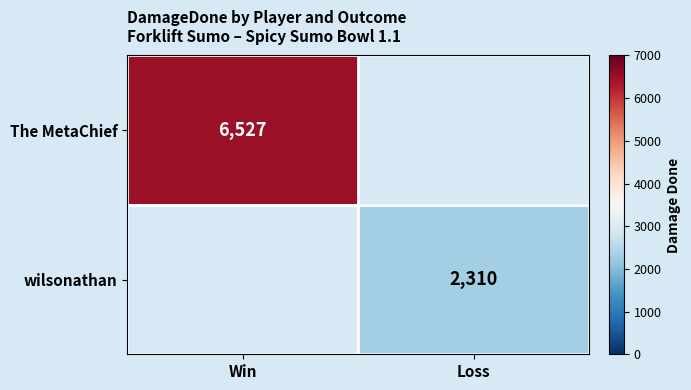

Is the value of wilsonathan at Loss greater than the value of The MetaChief at Win?

No